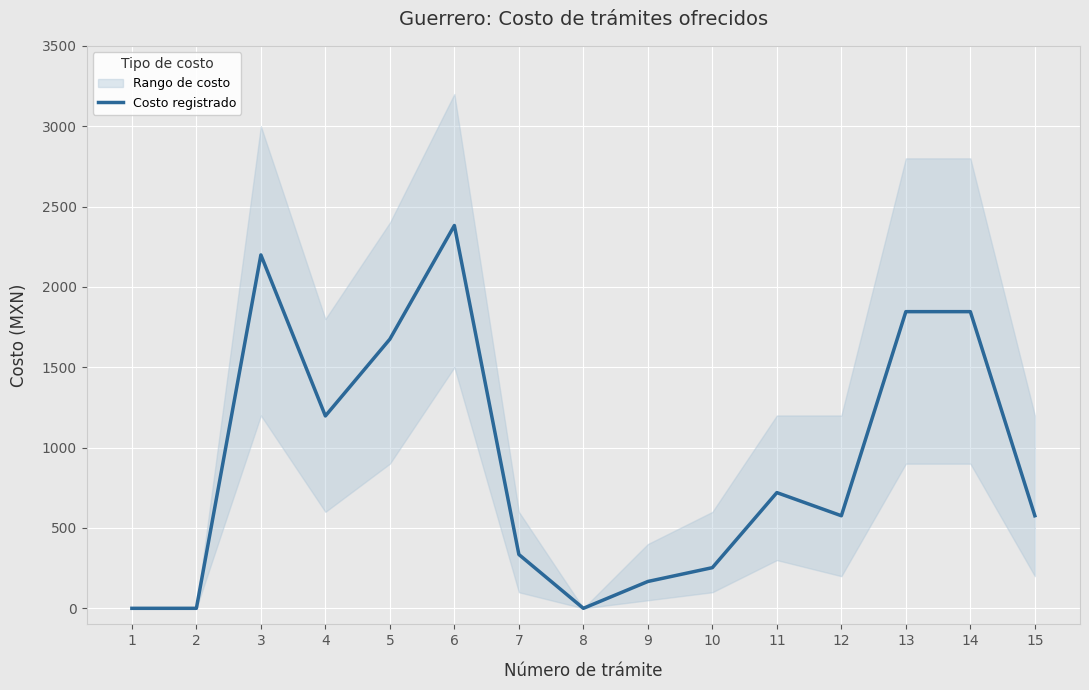

Is it true that the value at 11 is 1055?

False